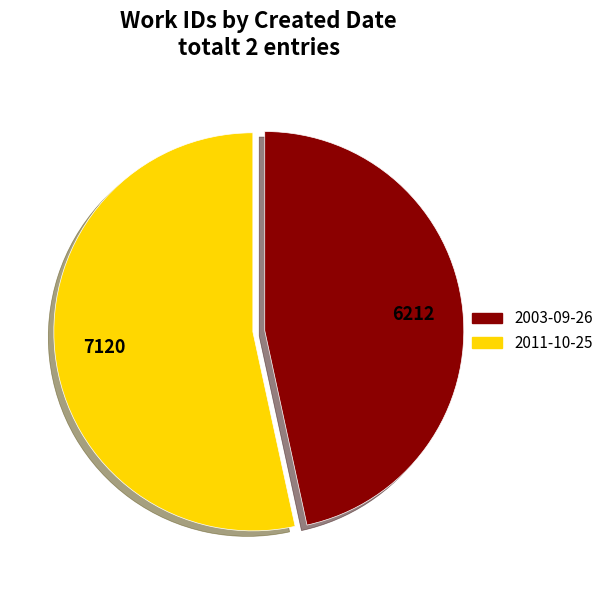

Combined, do 2003-09-26 and 2011-10-25 account for over 50%?

Yes